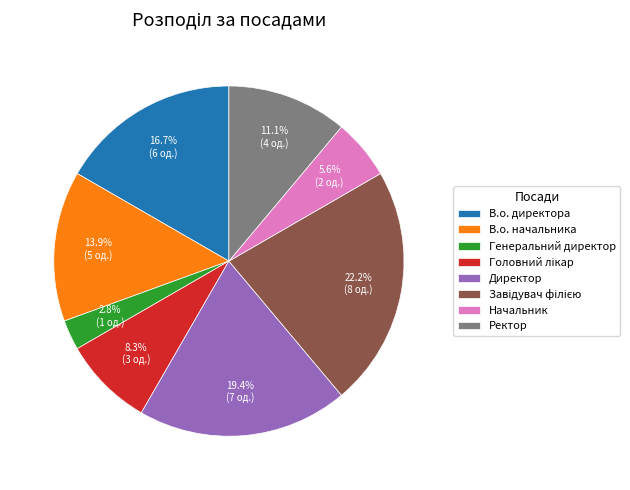

Which category has the smallest portion of the pie?

Генеральний директор